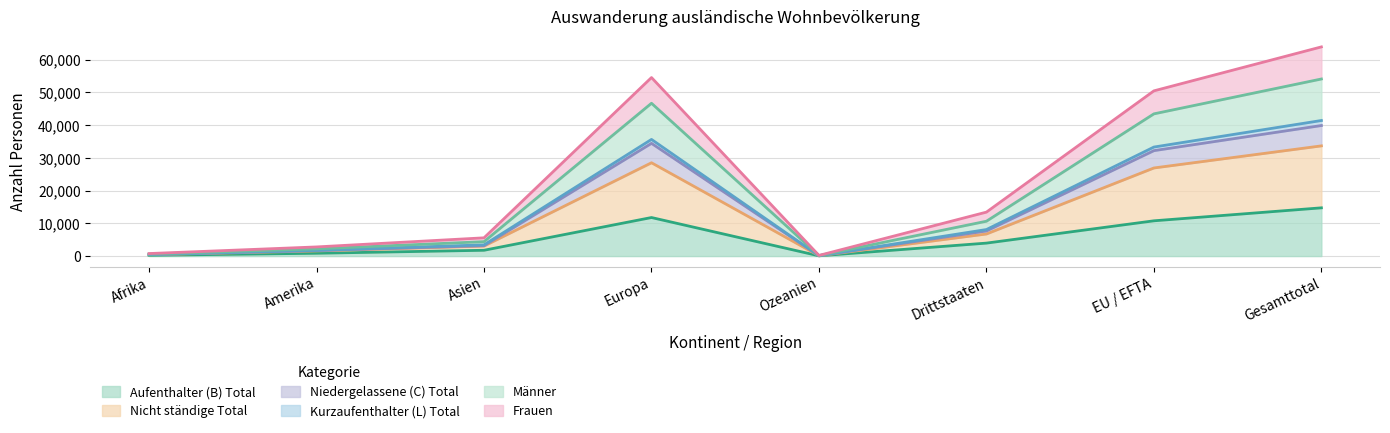

Does the chart have visible grid lines?

Yes